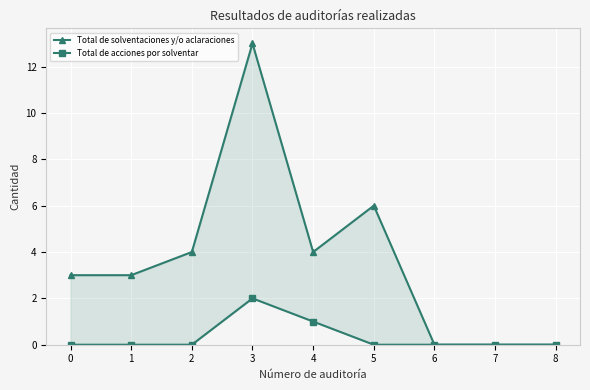

What are all the series names shown in the legend?

Total de solventaciones y/o aclaraciones, Total de acciones por solventar